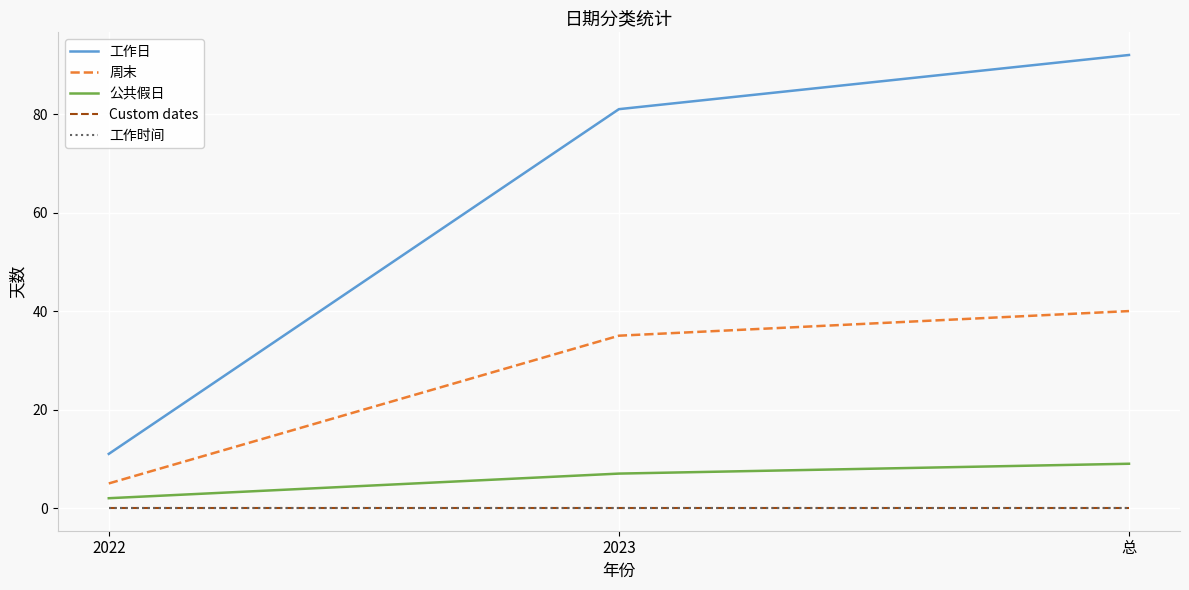

Is this an area chart (filled region under the line)?

No